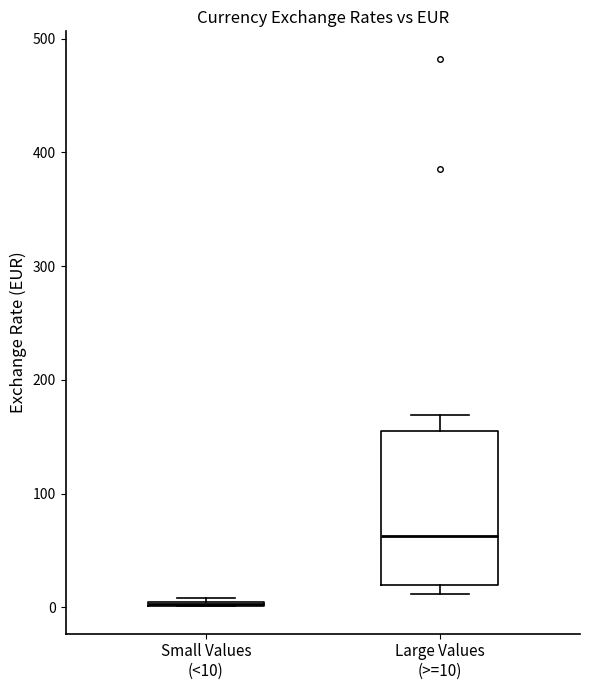

Reading left to right, read every box against the y-axis: the position of its median line, the range the box covers, and the ends of its whiskers. The values are not printed on the chart, so give them approximately, as read against the axis.

Small Values (<10): box collapsed to a line at 0, whiskers 0 to 10
Large Values (>=10): median 60, box 20 to 160, whiskers 10 to 170